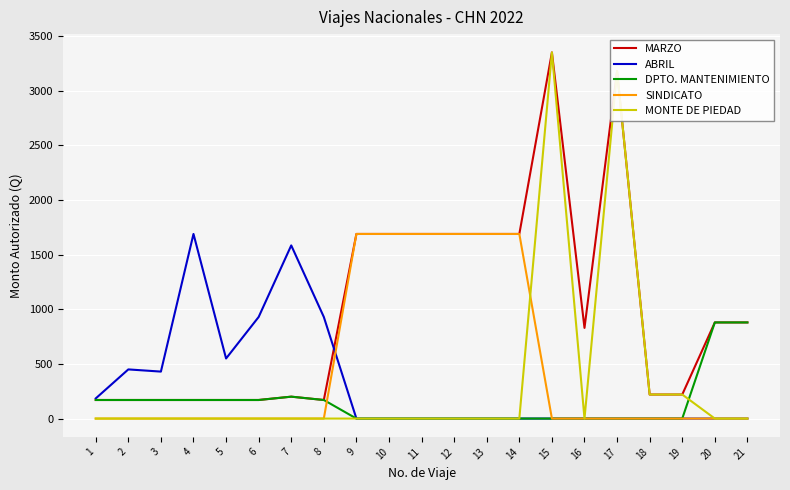

What is the maximum value for MONTE DE PIEDAD?

3352.0